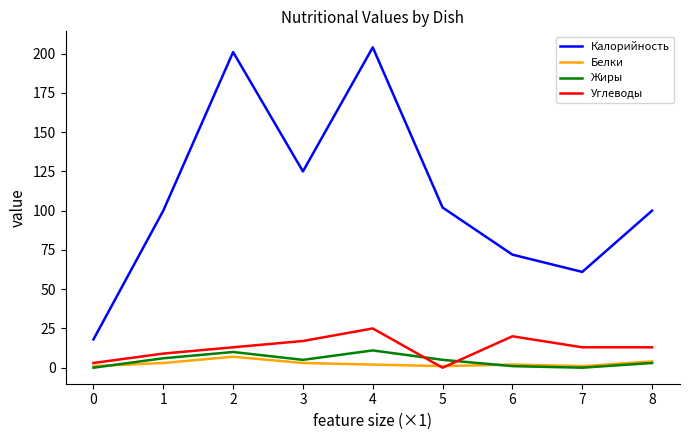

The Калорийность series shows 55 at 5. True or false?

False